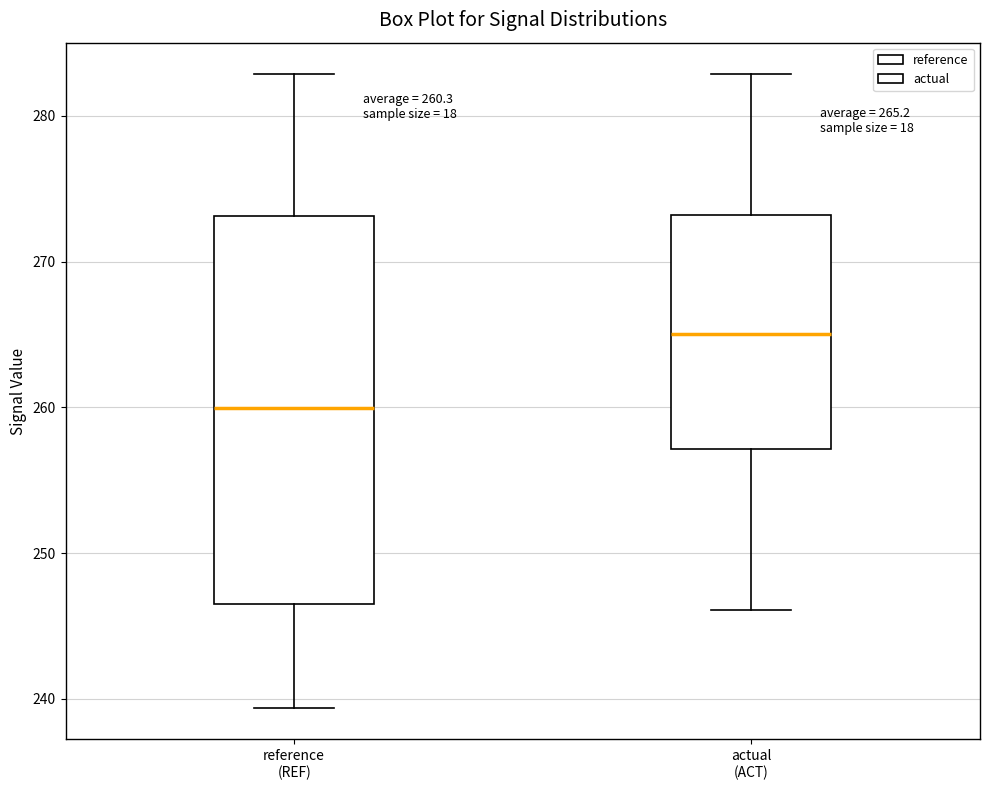

Comparing the boxes themselves (not the whiskers), which one is the tallest?

reference (REF)